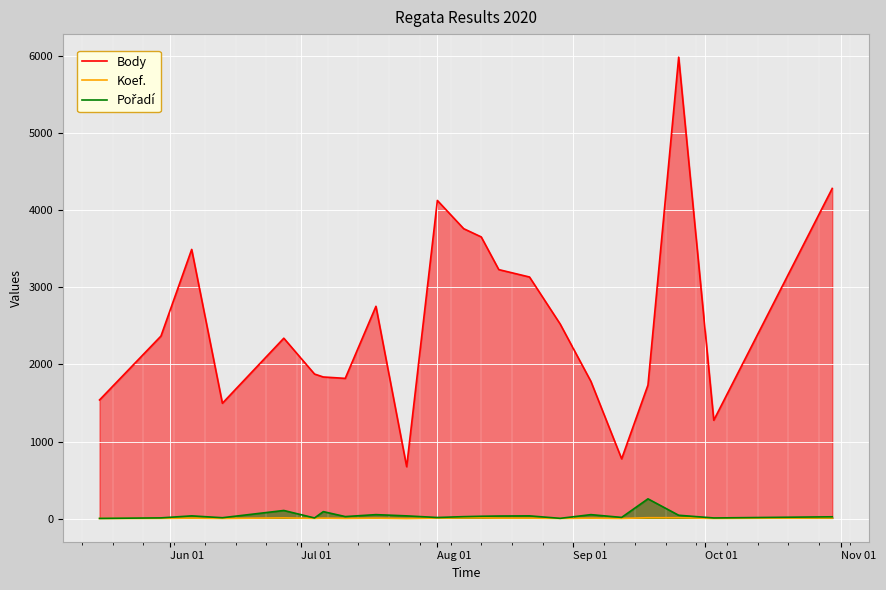

True or false: Body and Koef. intersect in this chart.

False